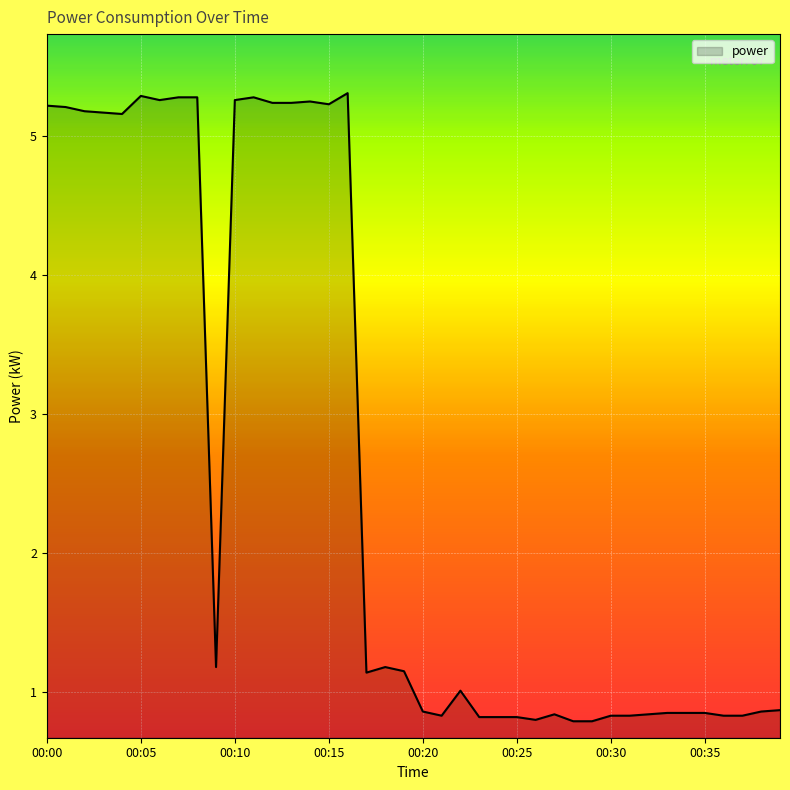

Does the chart have visible grid lines?

Yes